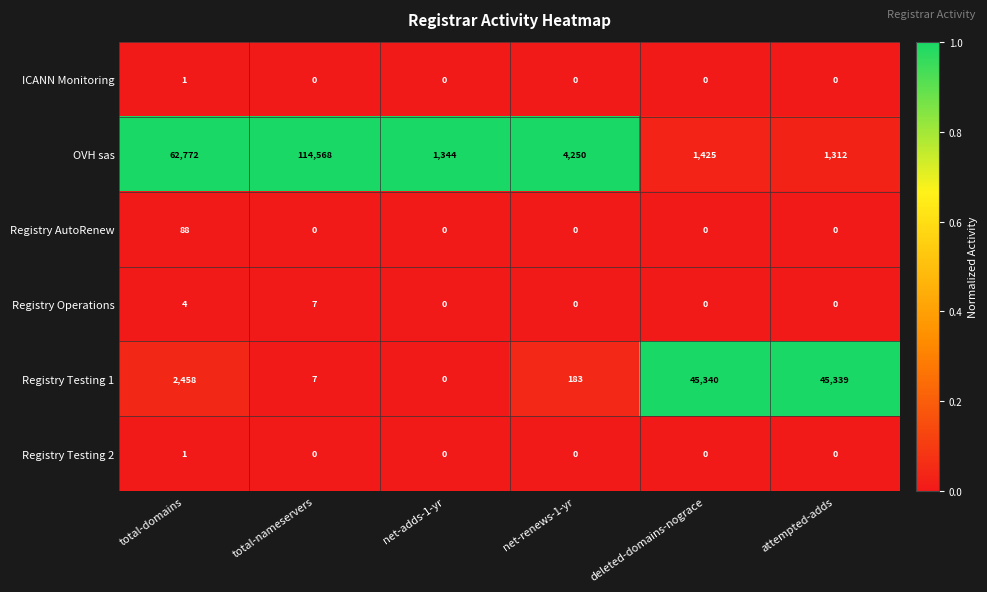

How many data points does each series have?

6